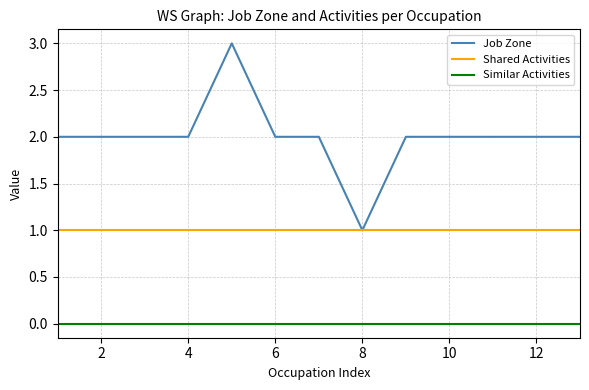

What is the difference between the maximum and second lowest values in the Job Zone series?

1